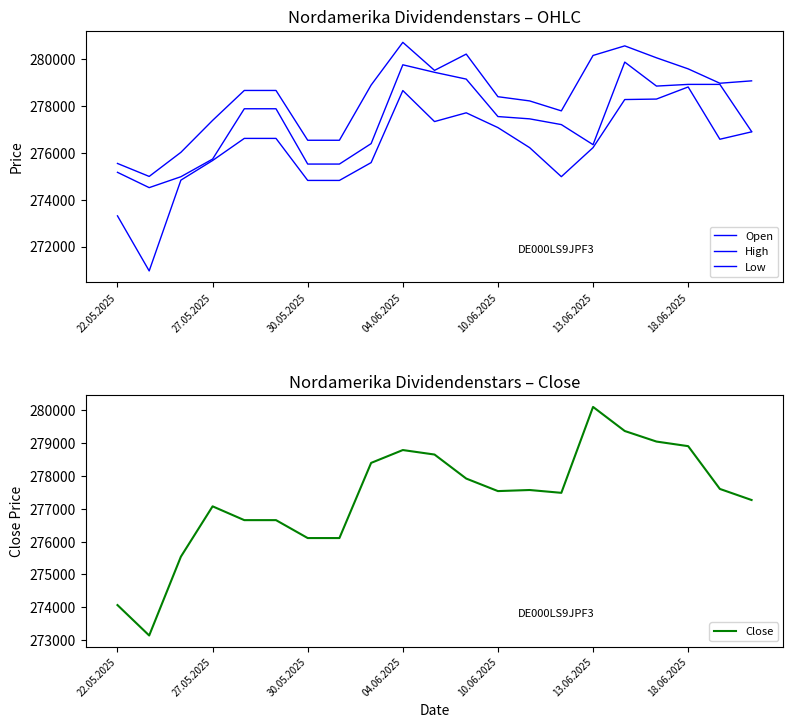

How many distinct data groups are displayed?

4